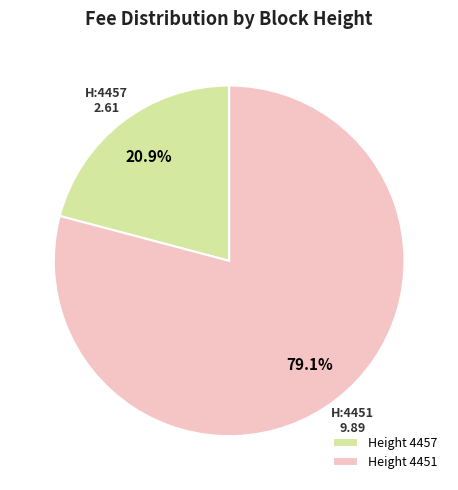

Which has a higher value, Height 4457 or Height 4451?

Height 4451